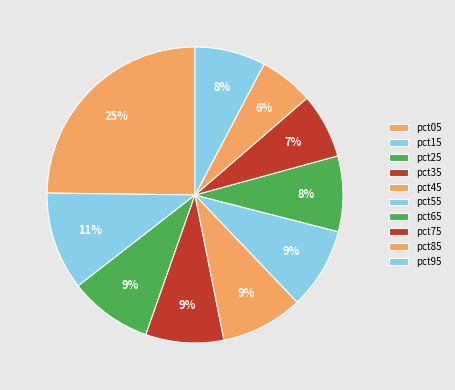

Is there any slice that represents more than half of the pie?

No